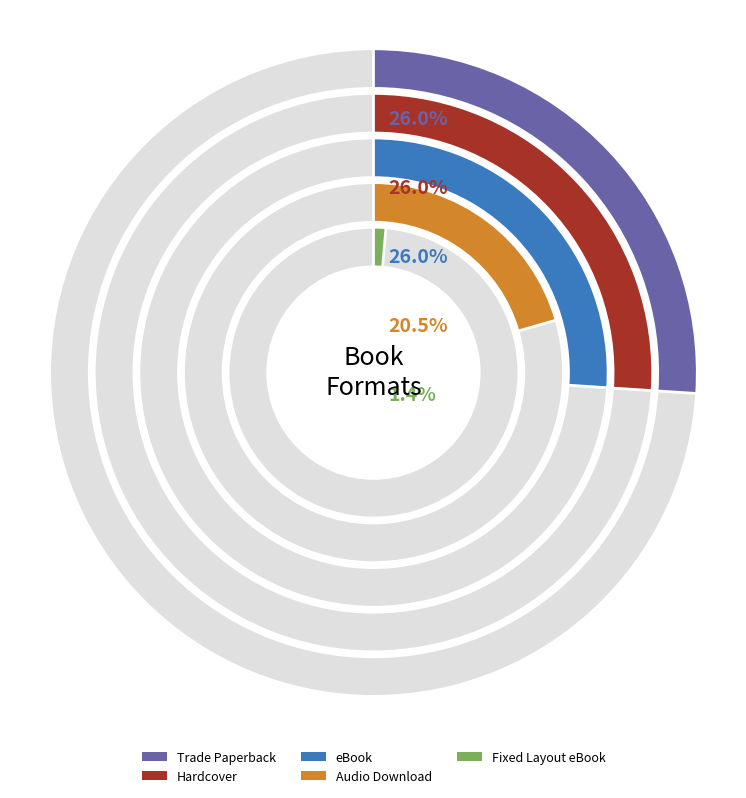

Which slice is the largest?

Trade Paperback